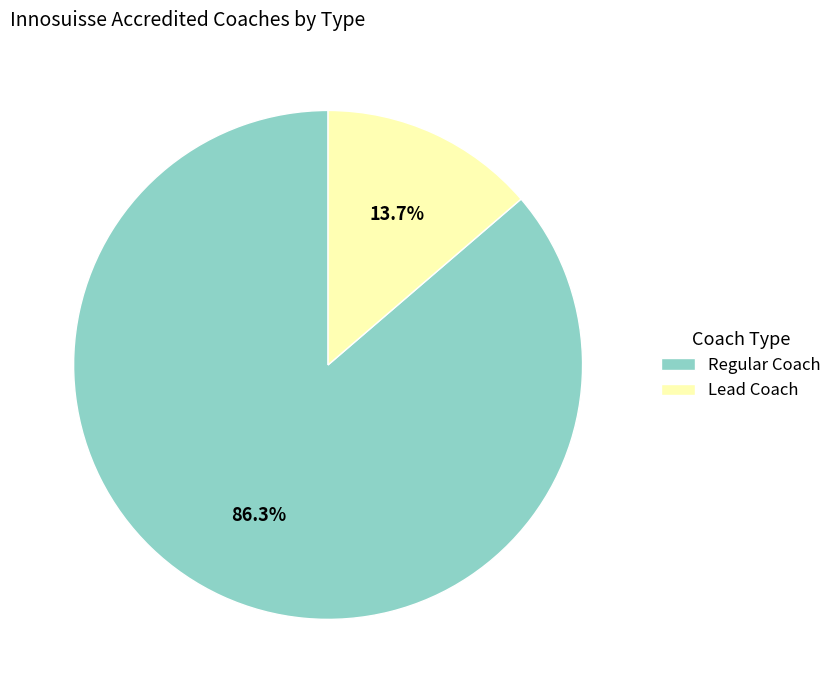

How many slices are in this pie chart?

2